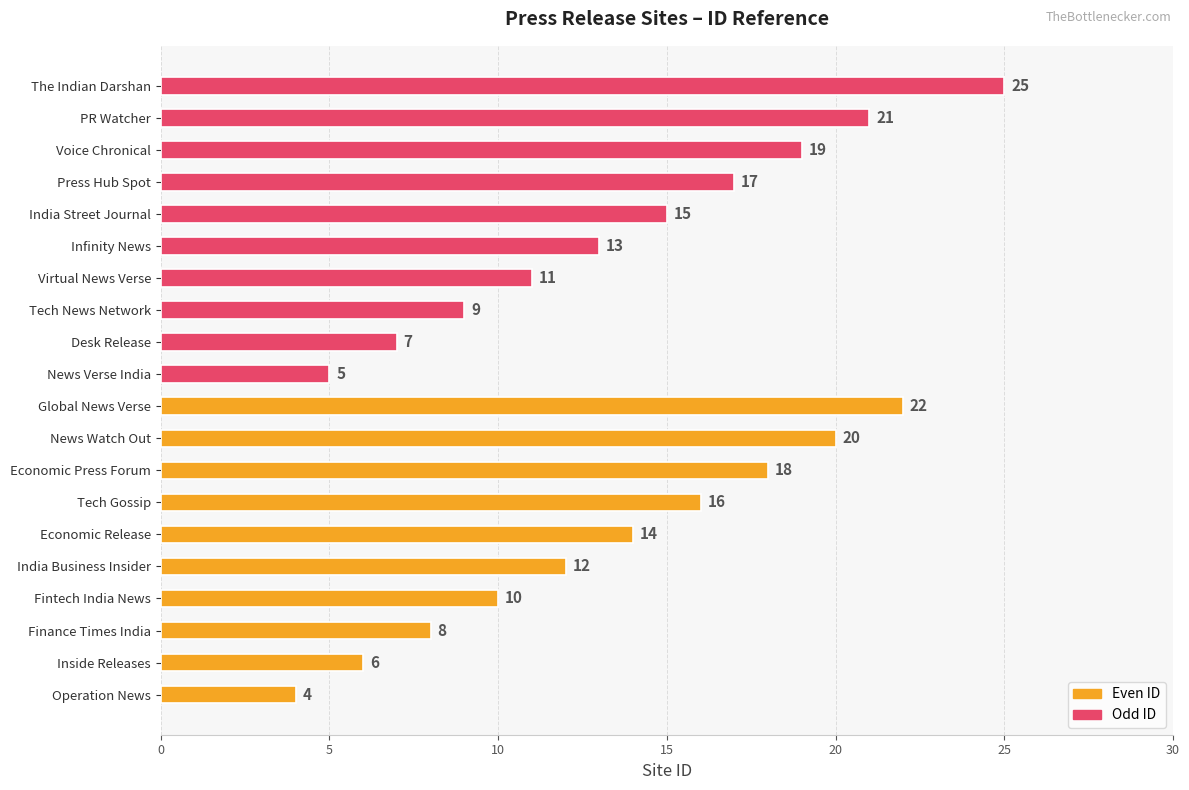

How many bars are there in total?

20